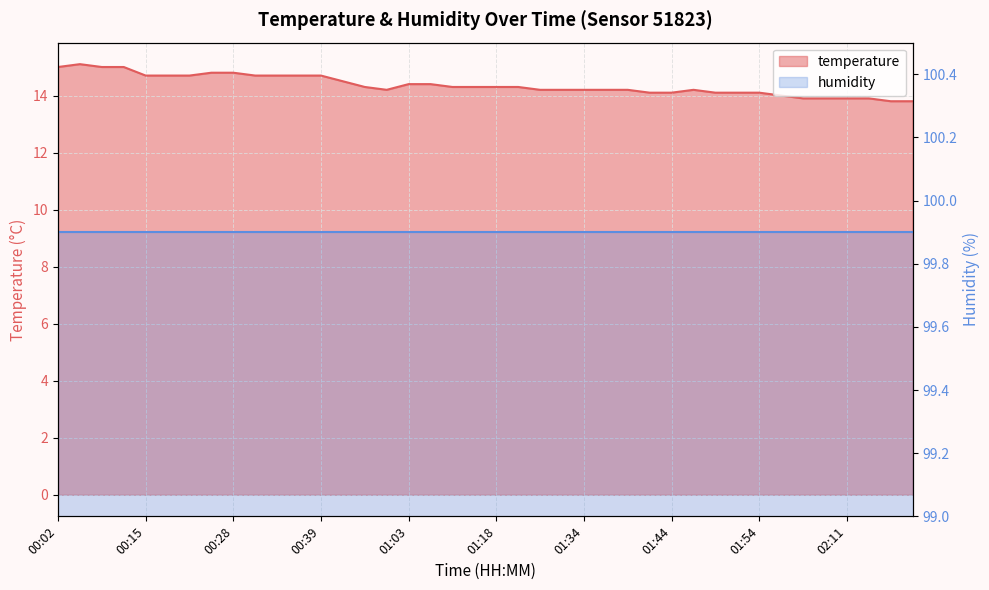

At which label does the data first exceed 14?

00:02